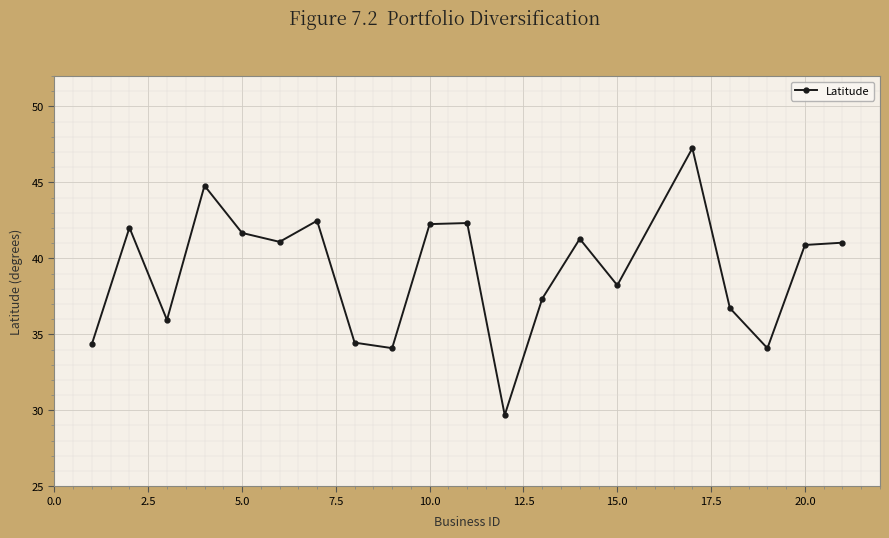

What is the sum of all values?

782.0